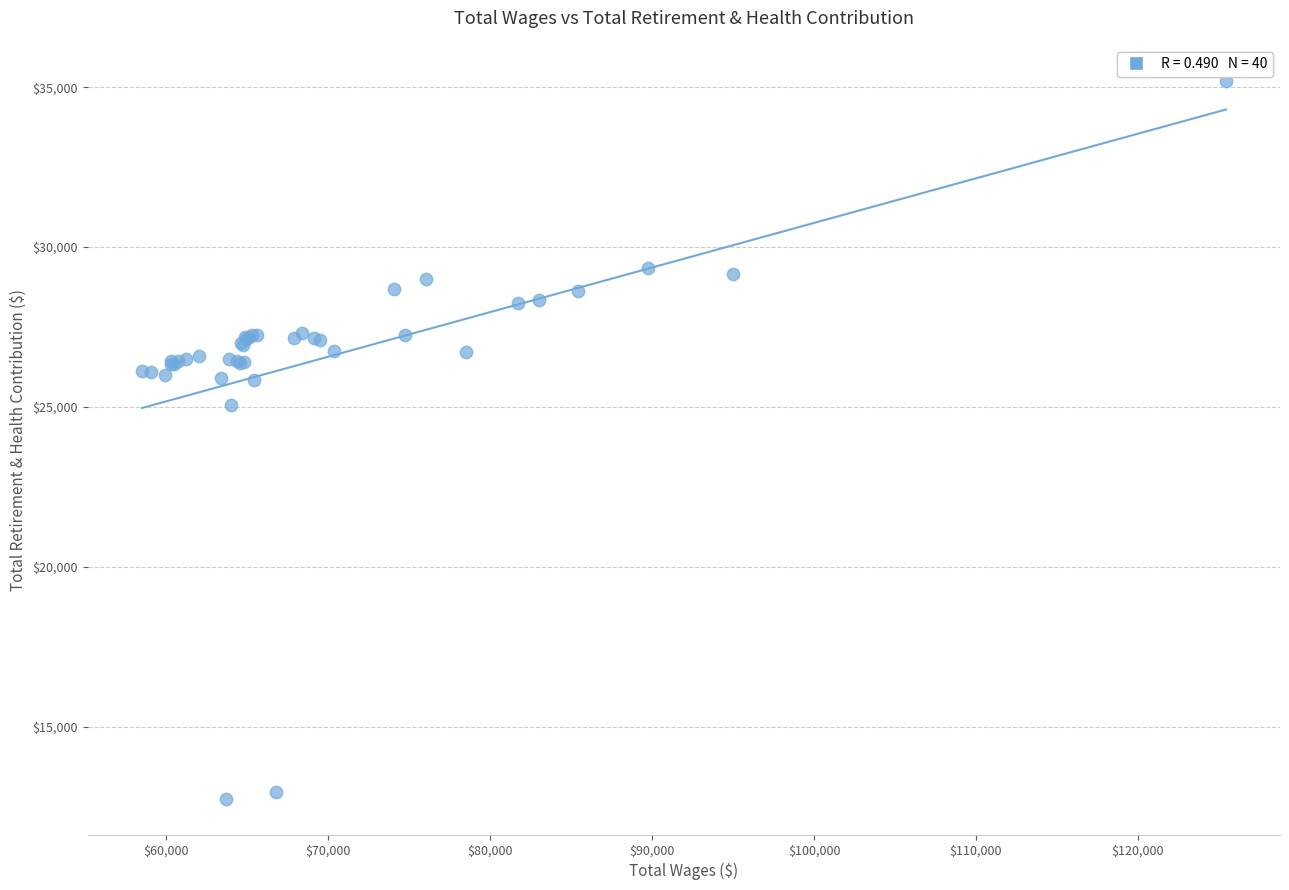

What Y value in the scatter plot is closest to 23974?

25071